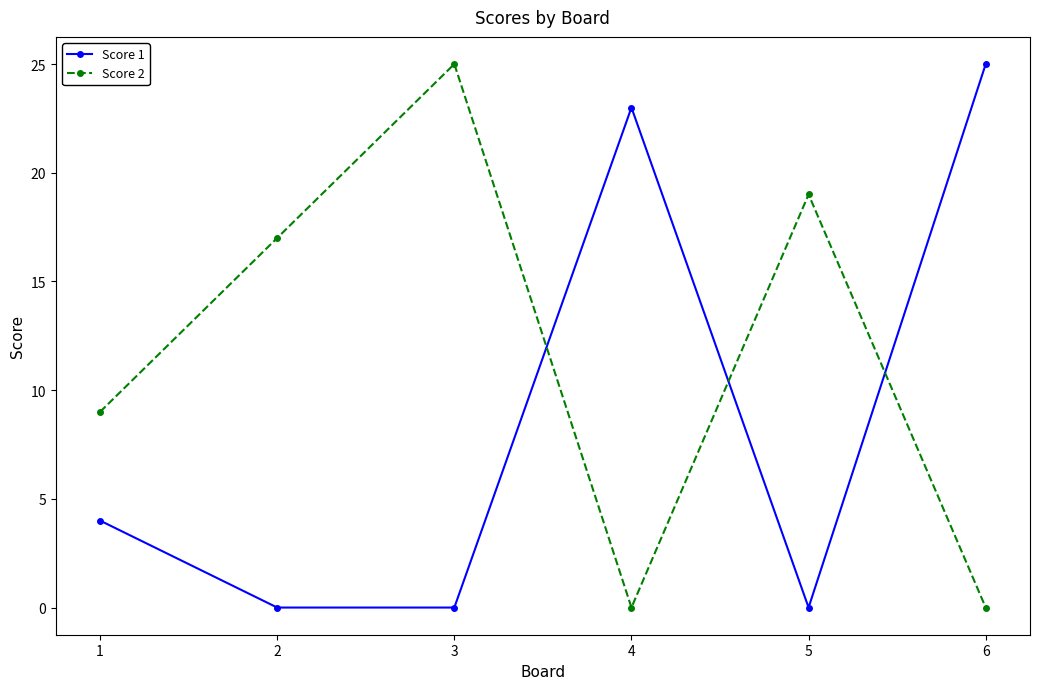

What are all the series names shown in the legend?

Score 1, Score 2